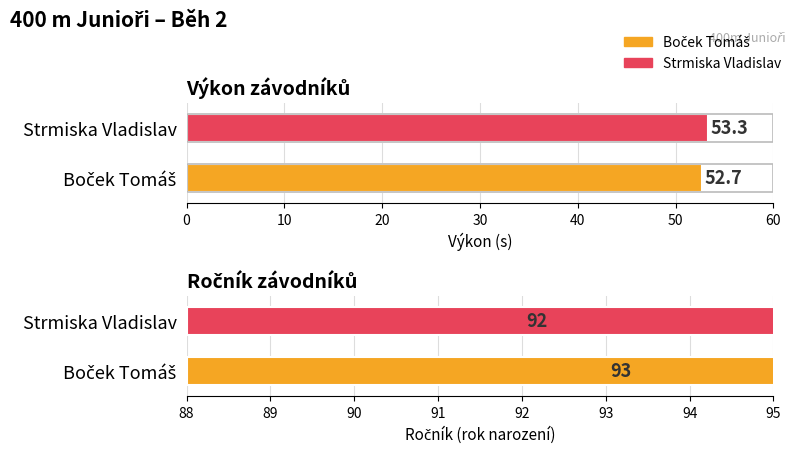

Which has a higher value, Strmiska Vladislav or Boček Tomáš?

Strmiska Vladislav